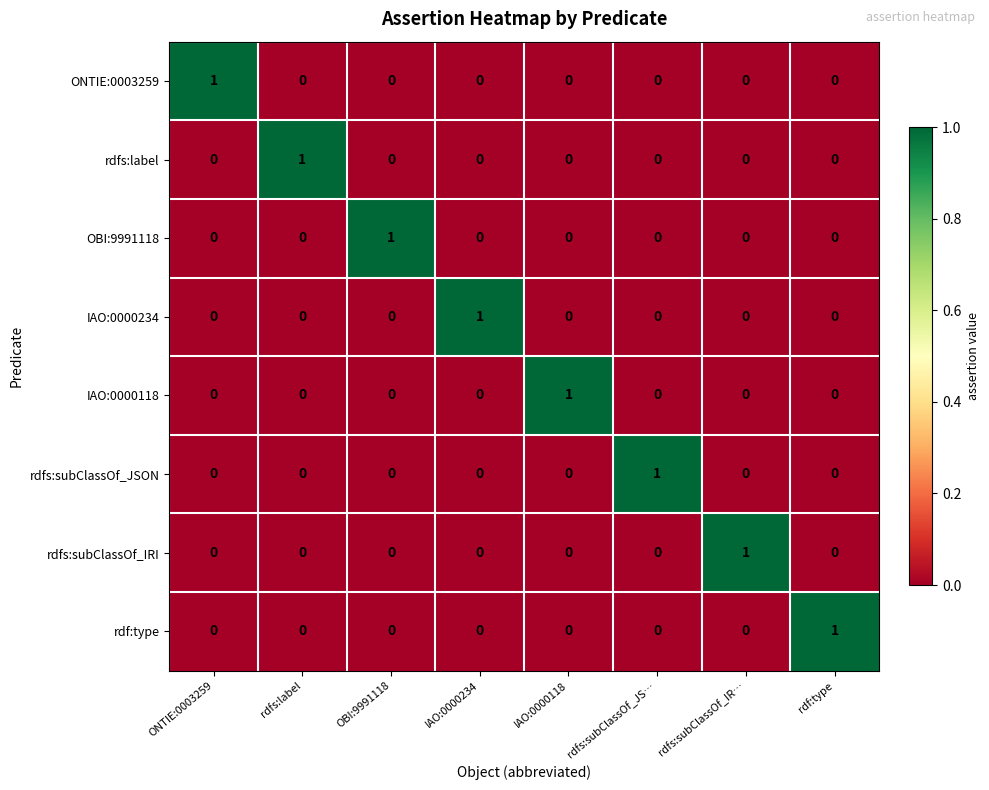

At how many categories does at least one series exceed 0?

8